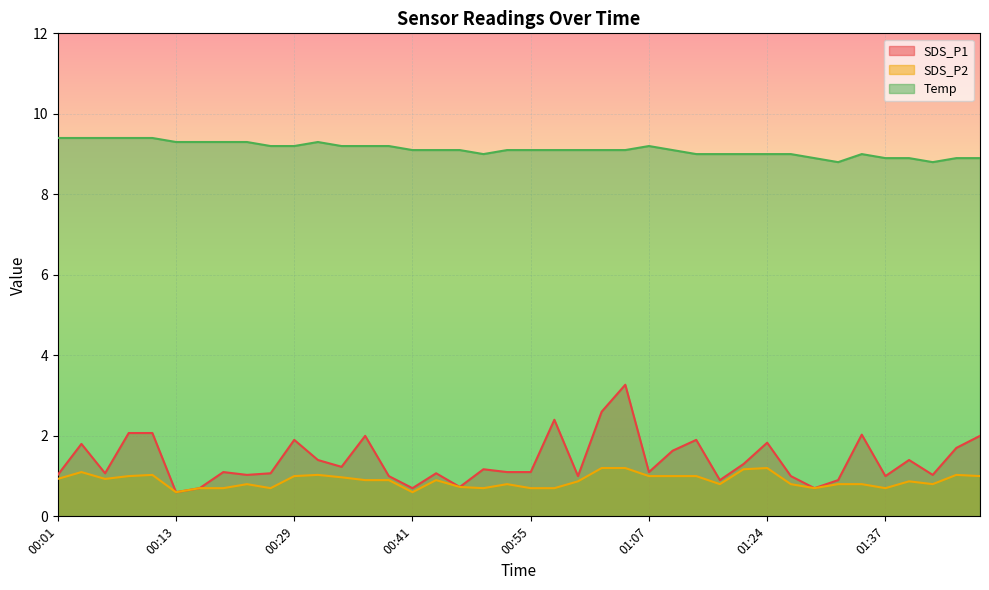

What is the maximum value shown in the chart?

9.4